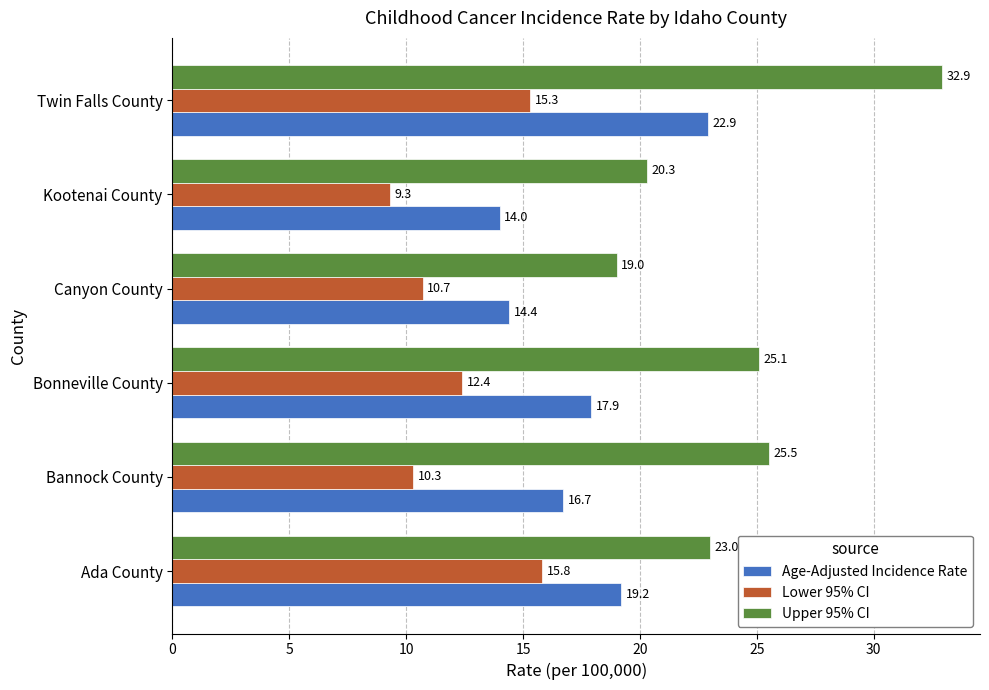

At which category is the sum across all series the highest?

Twin Falls County